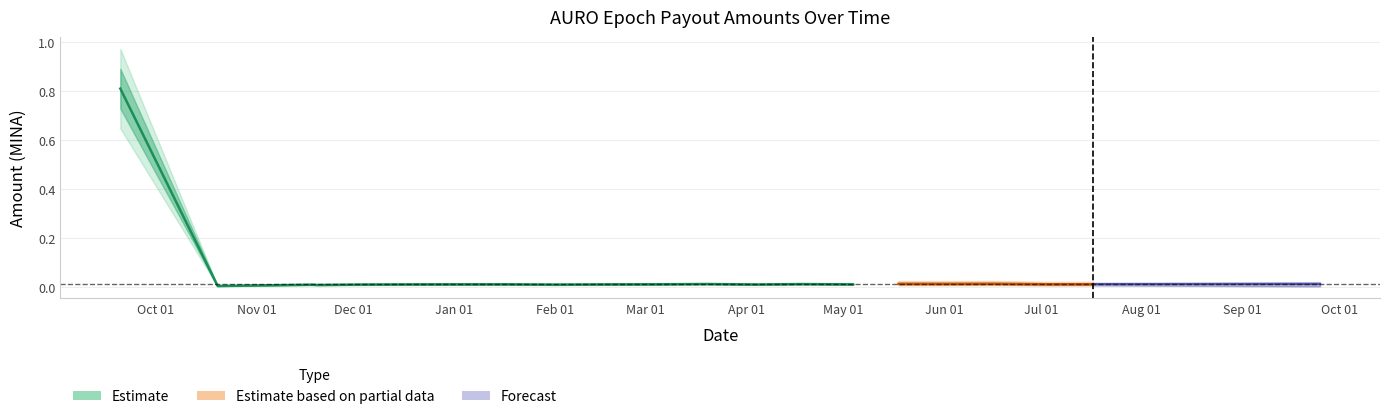

True or false: amount has more than 2 interior local peaks.

True